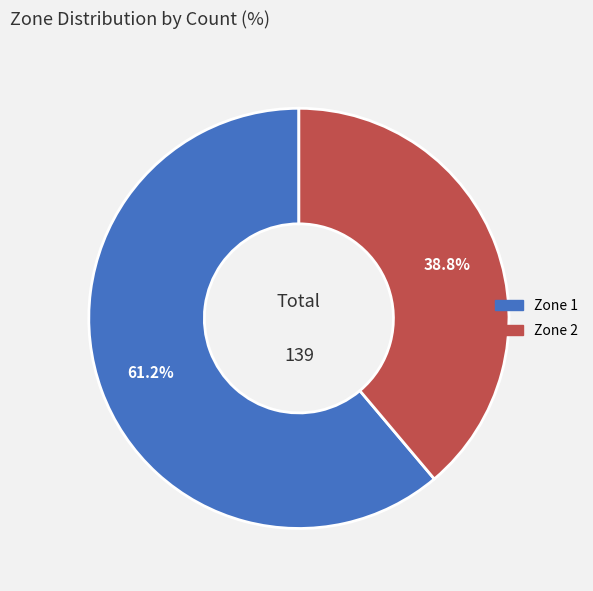

Count the number of slices in the pie.

2